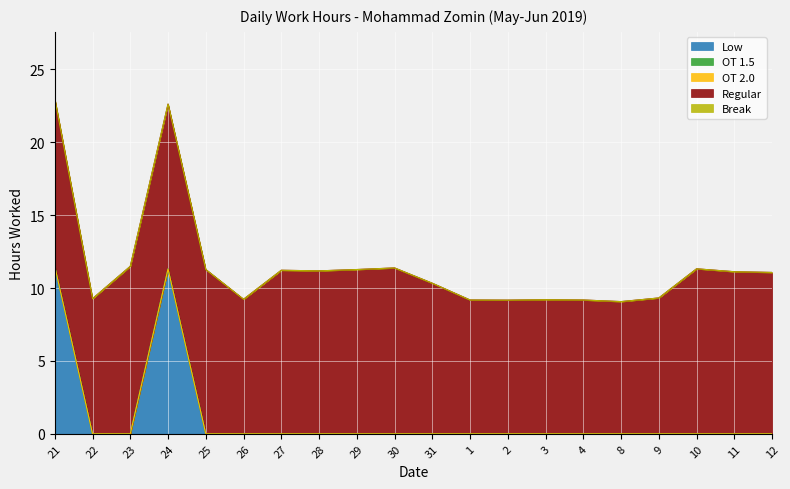

What position from the right is 24?

17